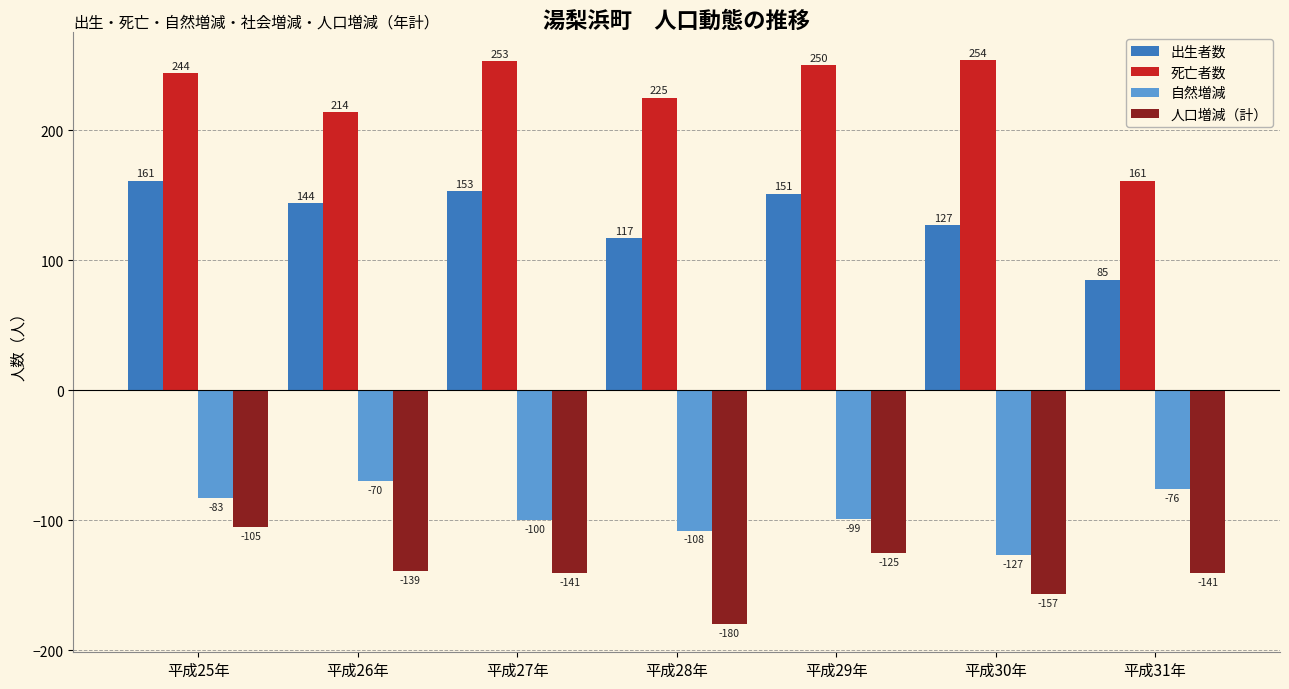

How many values in the 人口増減（計） series exceed -141?

3